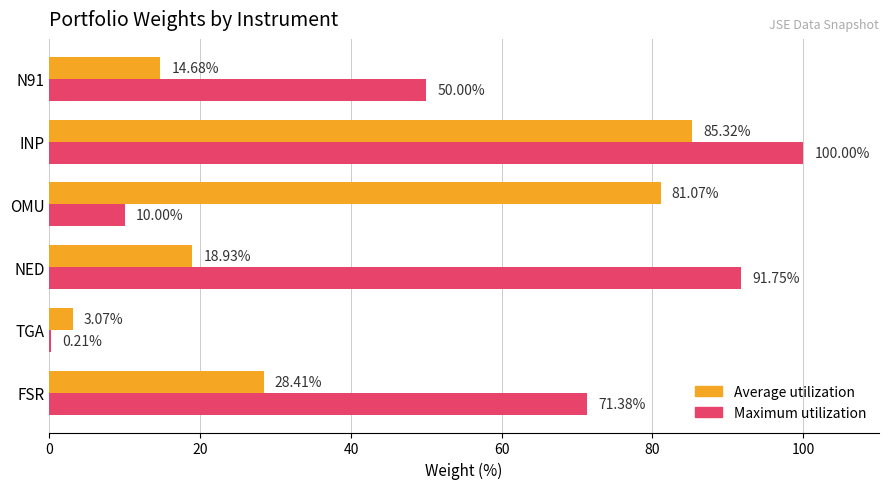

What is the sum of all Maximum utilization values?

323.3